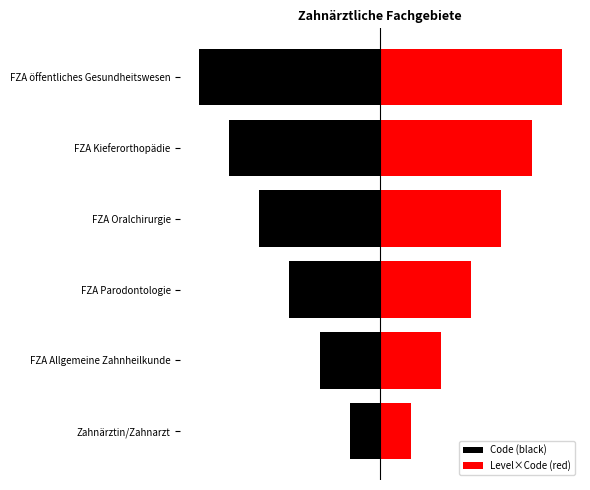

How many data points in Level×Code (red) are less than 4?

3